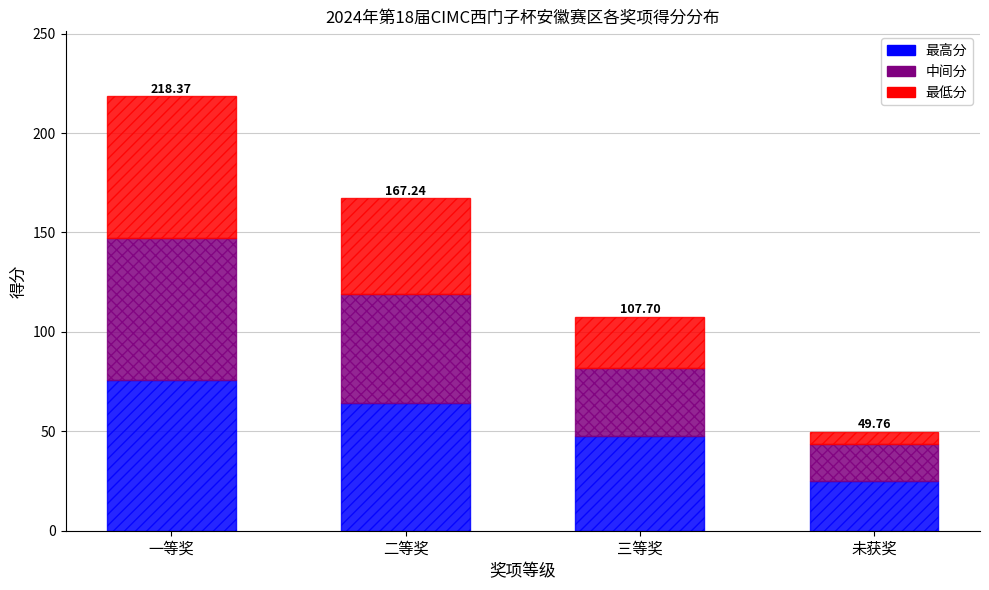

What is the total value across all series at 二等奖?

167.2